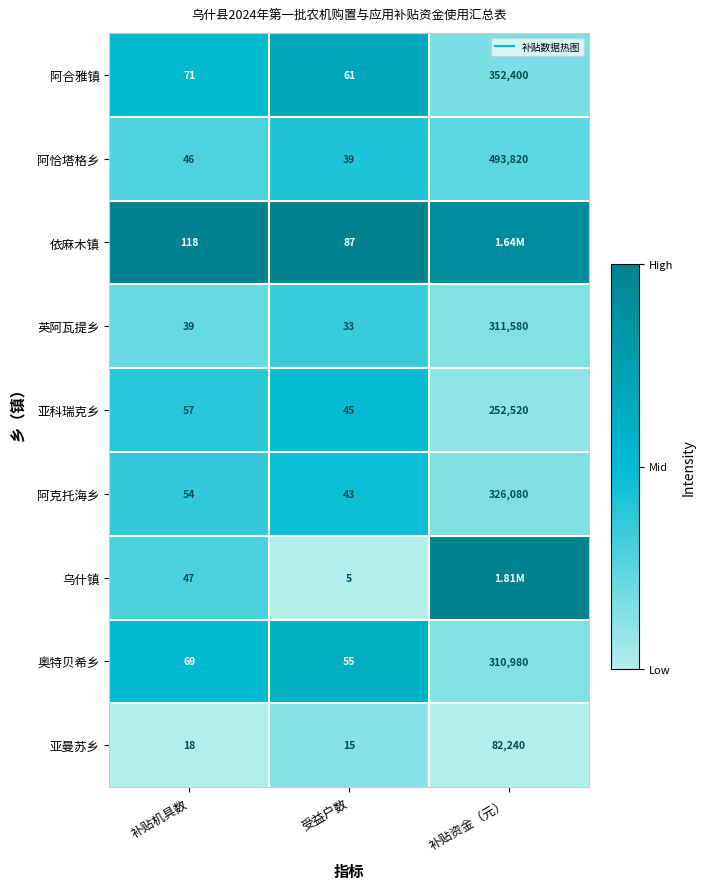

Rank the categories by 乌什镇 value from highest to lowest.

补贴资金（元）, 补贴机具数, 受益户数